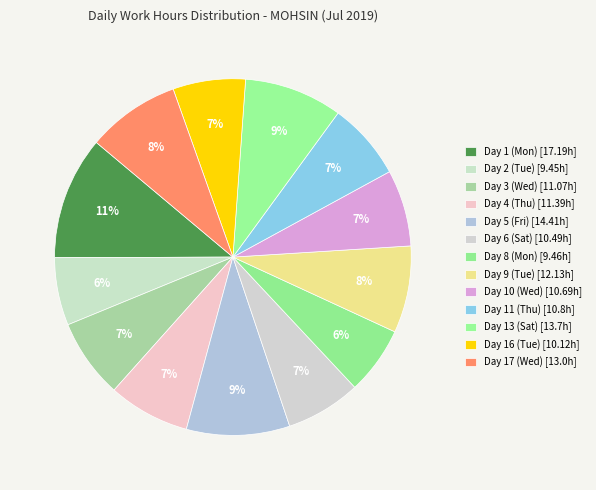

The Day 6 (Sat) slice represents 19% of the pie. True or false?

False